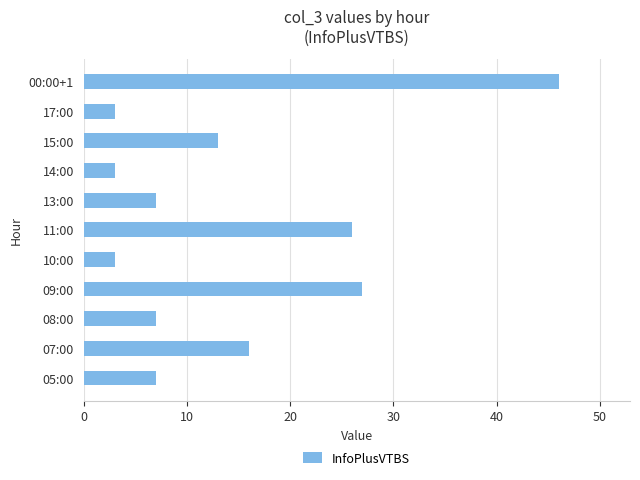

How many series are shown in this chart?

1